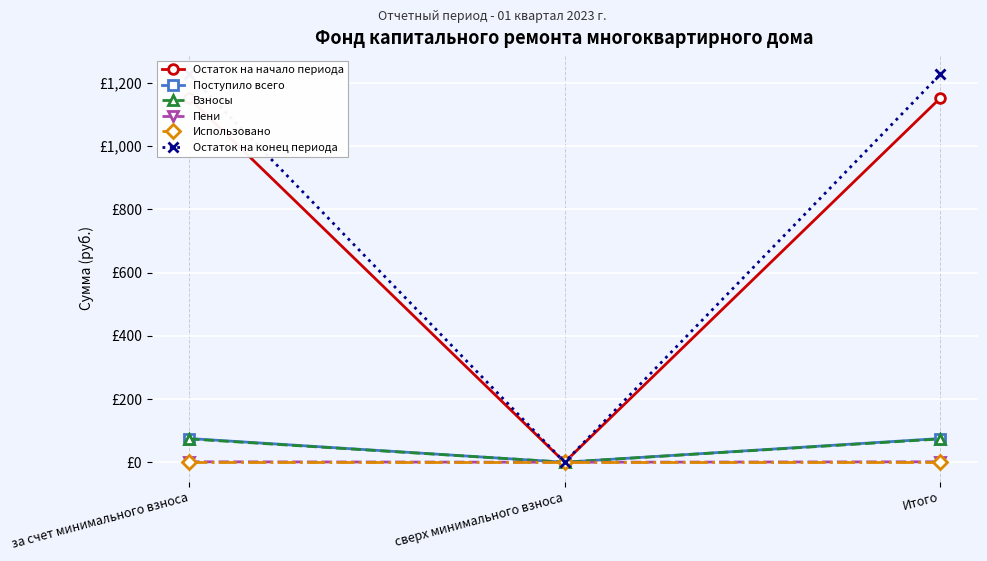

What is the maximum value for Остаток на конец периода?

1226.7